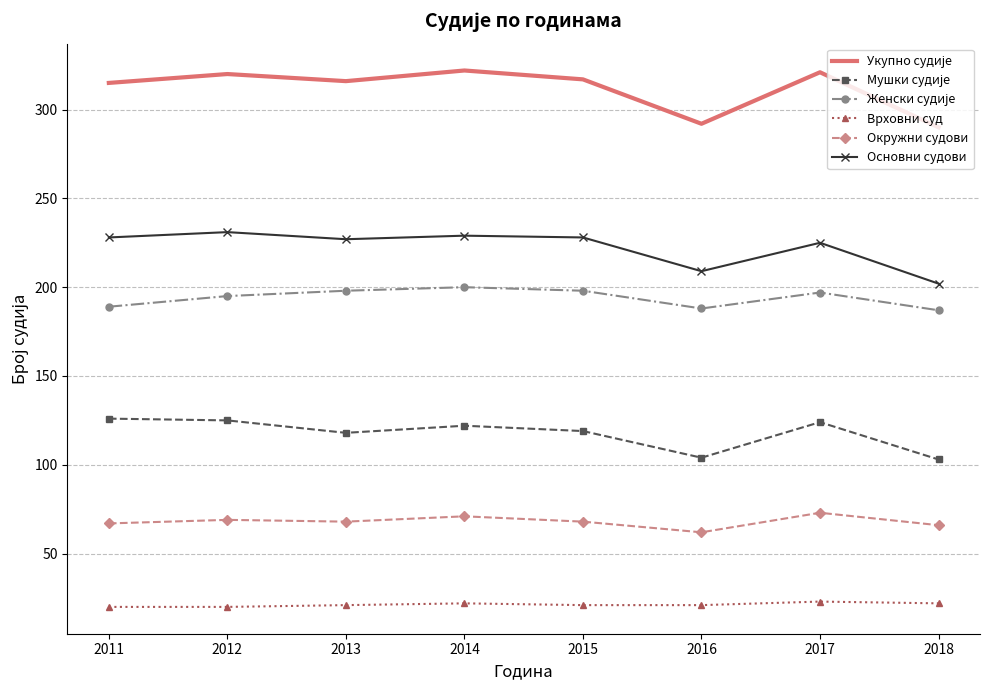

What is the difference between the second highest and minimum values in the Основни судови series?

27